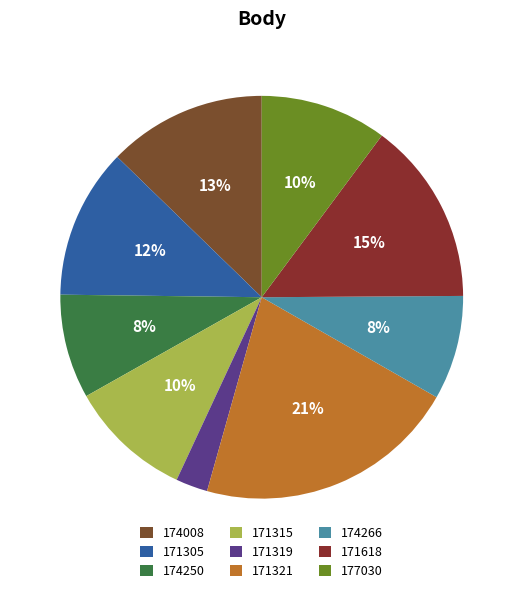

To the nearest percent, what is the combined percentage of 174008 and 171315?

23%